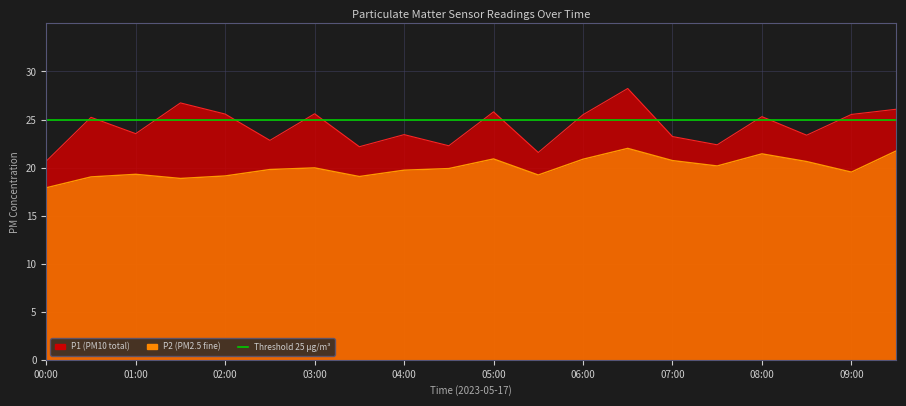

Rank the series by their average value, from highest to lowest.

P1, P2